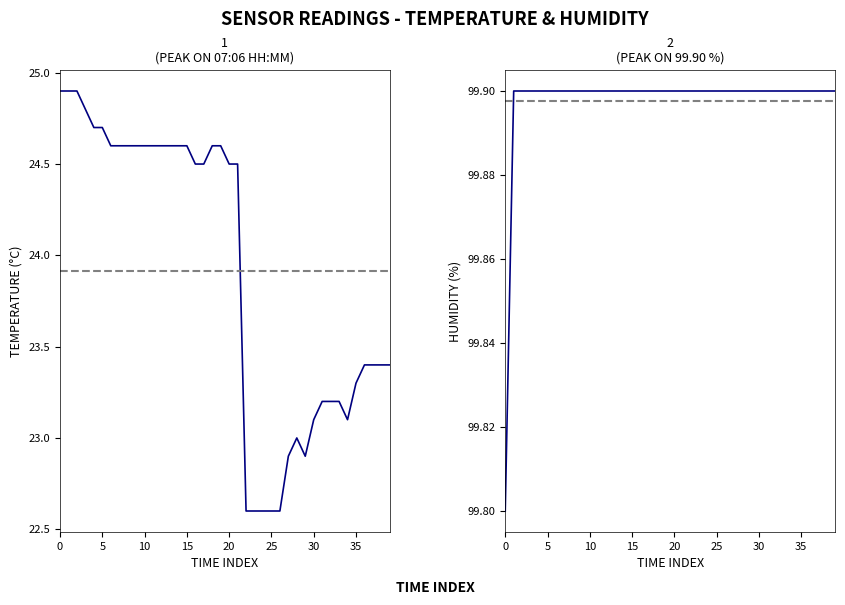

Which has a higher value, 17 or 15?

15